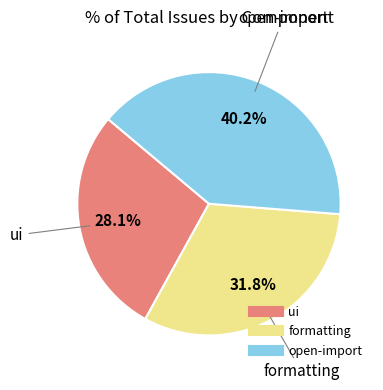

Rank the categories by value from lowest to highest.

ui, formatting, open-import